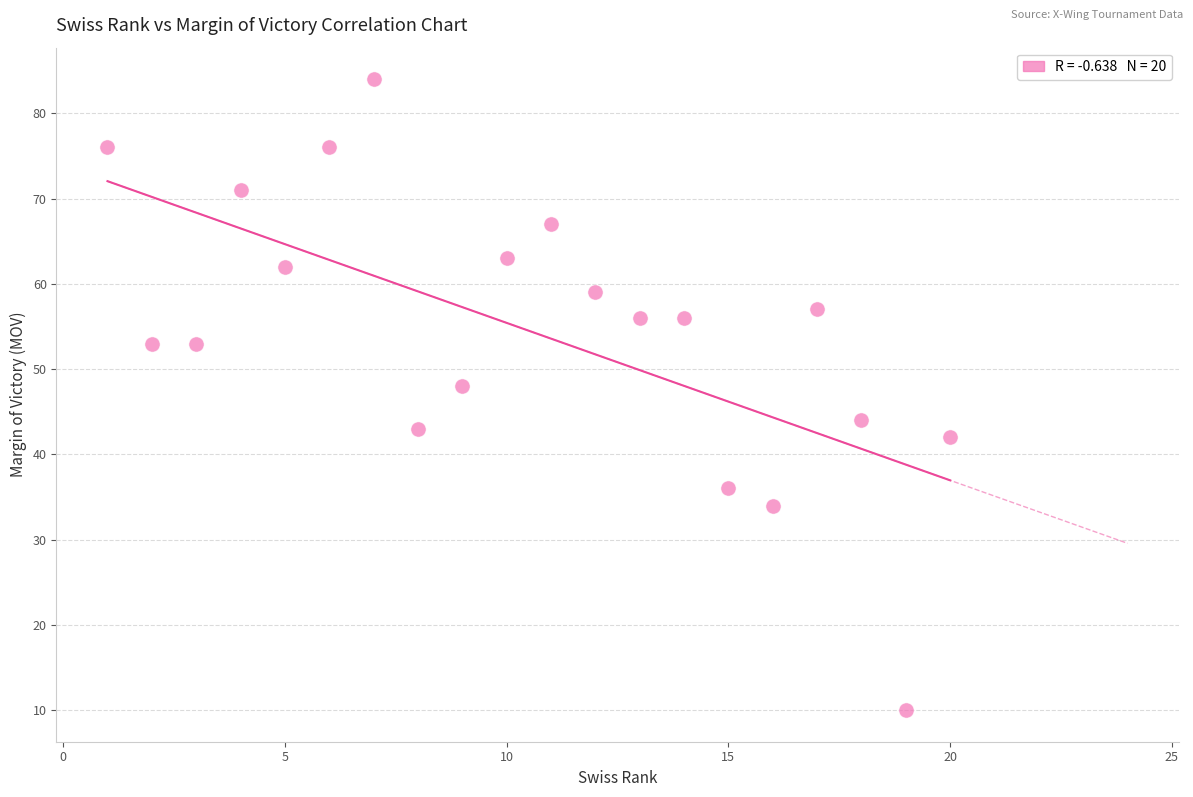

What Y value in the scatter plot is closest to 47?

48